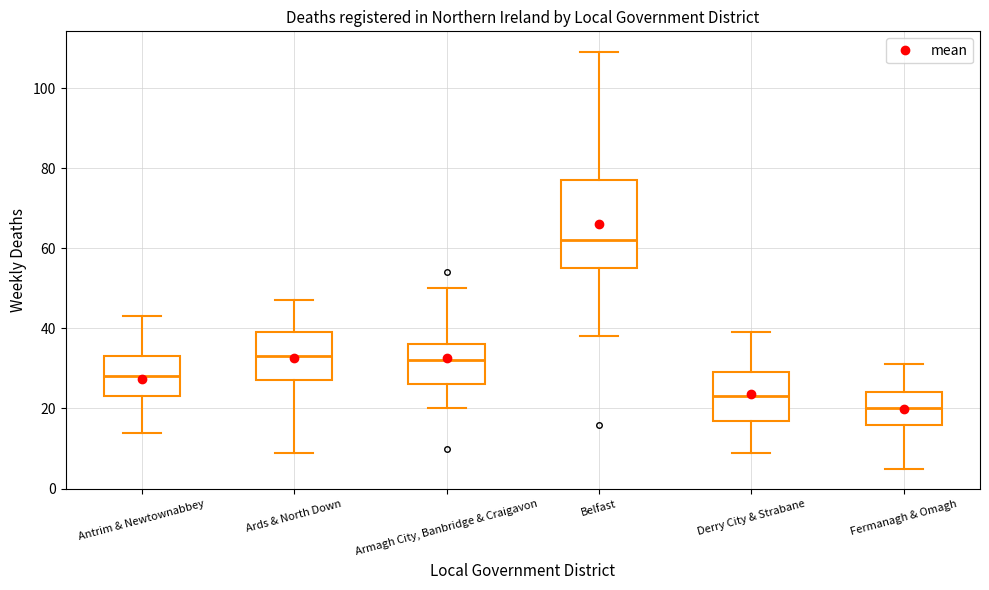

Which box has the highest median line?

Belfast